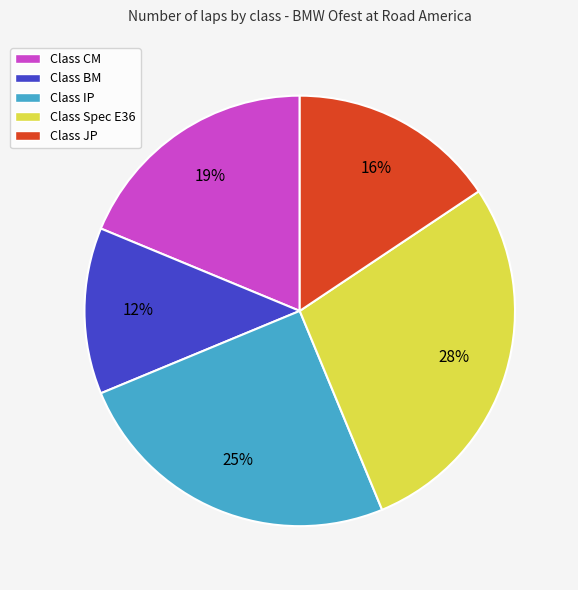

To the nearest percent, what is the difference between the largest and smallest slice percentages?

16%